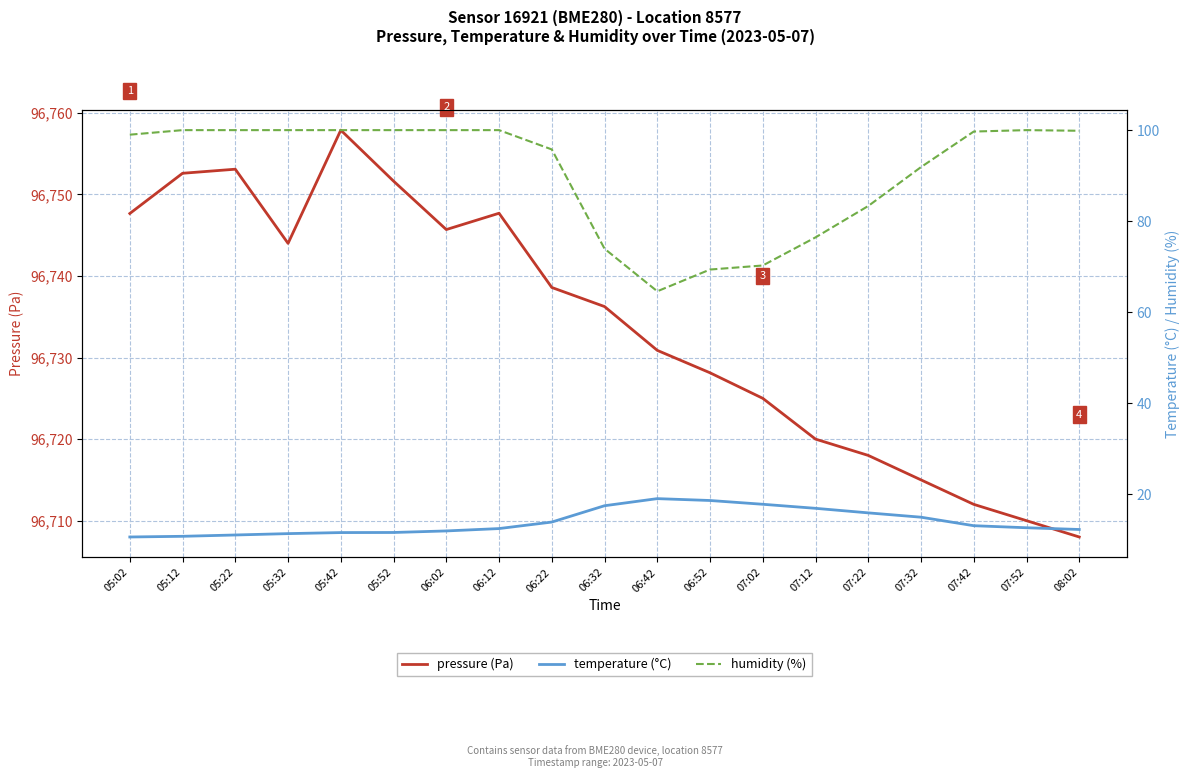

What is the label of the 17th point from the right?

05:22